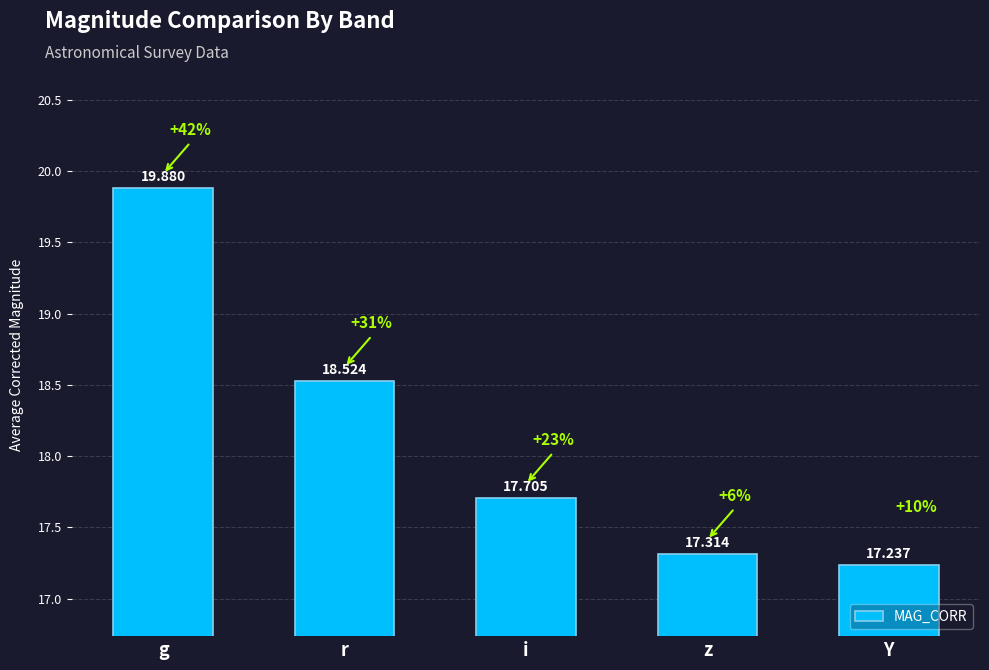

List the labels in order of value, largest first.

g, r, i, z, Y